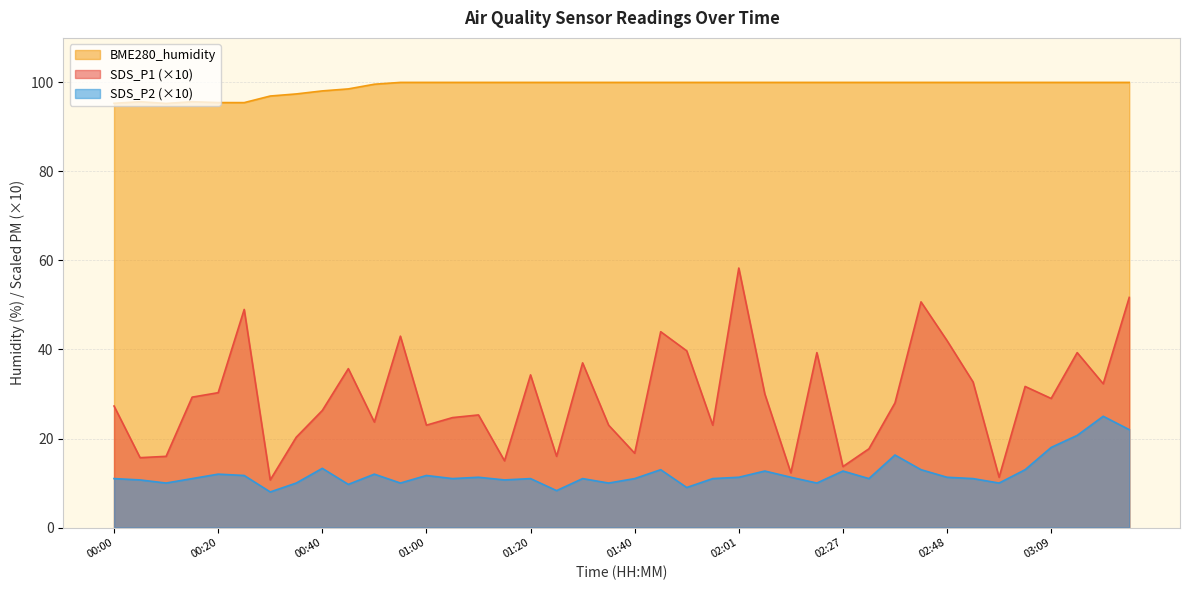

Reading left to right, transcribe all the data shown in this chart.

SDS_P1: 00:00=27.3	00:05=15.7	00:10=16.0	00:15=29.3	00:20=30.3	00:25=49.0	00:30=10.7	00:35=20.3	00:40=26.3	00:45=35.7	00:50=23.7	00:55=43.0	01:00=23.0	01:05=24.7	01:10=25.3	01:15=15.0	01:20=34.3	01:25=16.0	01:30=37.0	01:35=23.0	01:40=16.7	01:45=44.0	01:51=39.7	01:56=23.0	02:01=58.3	02:06=30.0	02:11=12.3	02:22=39.3	02:27=13.7	02:32=17.7	02:38=28.0	02:43=50.7	02:48=42.0	02:53=32.7	02:58=11.3	03:03=31.7	03:09=29.0	03:14=39.3	03:20=32.3	03:25=51.7
SDS_P2: 00:00=11.0	00:05=10.7	00:10=10.0	00:15=11.0	00:20=12.0	00:25=11.7	00:30=8.0	00:35=10.0	00:40=13.3	00:45=9.7	00:50=12.0	00:55=10.0	01:00=11.7	01:05=11.0	01:10=11.3	01:15=10.7	01:20=11.0	01:25=8.3	01:30=11.0	01:35=10.0	01:40=11.0	01:45=13.0	01:51=9.0	01:56=11.0	02:01=11.3	02:06=12.7	02:11=11.3	02:22=10.0	02:27=12.7	02:32=11.0	02:38=16.3	02:43=13.0	02:48=11.3	02:53=11.0	02:58=10.0	03:03=13.0	03:09=18.0	03:14=20.7	03:20=25.0	03:25=22.0
BME280_humidity: 00:00=95.3	00:05=95.7	00:10=95.3	00:15=95.7	00:20=95.5	00:25=95.5	00:30=96.9	00:35=97.4	00:40=98.1	00:45=98.5	00:50=99.6	00:55=100.0	01:00=100.0	01:05=100.0	01:10=100.0	01:15=100.0	01:20=100.0	01:25=100.0	01:30=100.0	01:35=100.0	01:40=100.0	01:45=100.0	01:51=100.0	01:56=100.0	02:01=100.0	02:06=100.0	02:11=100.0	02:22=100.0	02:27=100.0	02:32=100.0	02:38=100.0	02:43=100.0	02:48=100.0	02:53=100.0	02:58=100.0	03:03=100.0	03:09=100.0	03:14=100.0	03:20=100.0	03:25=100.0